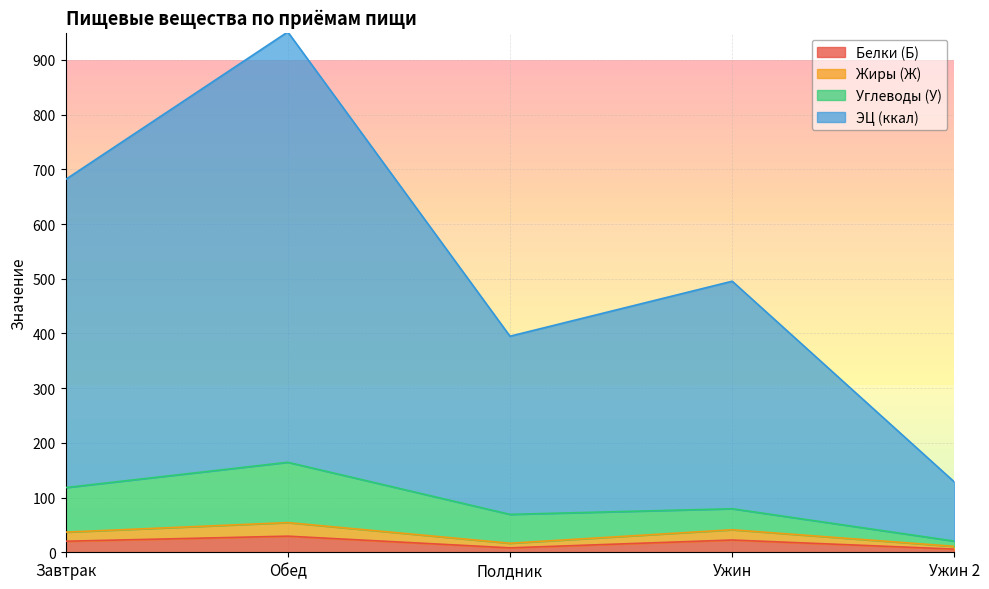

Is it true that Белки (Б) equals 20.2 at Завтрак?

True